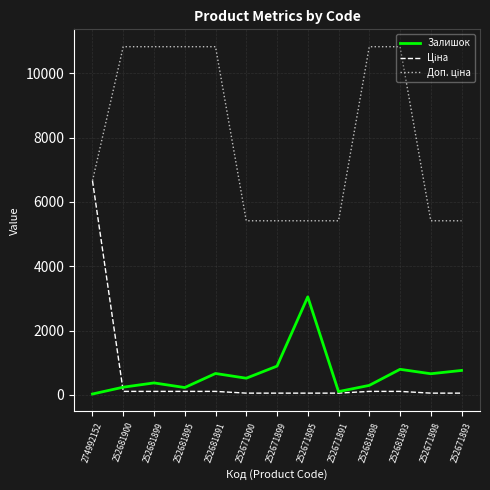

At which category is the sum across all series the highest?

274992152